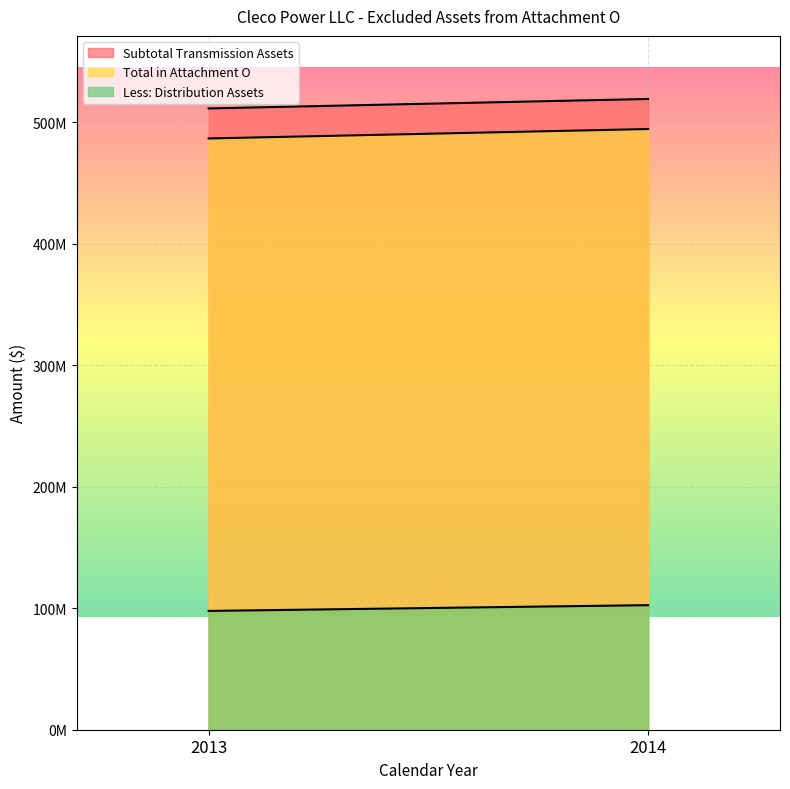

Reading left to right, what are all the values shown in this chart?

Subtotal Transmission Assets: 2013=511233962	2014=519024709
Total in Attachment O: 2013=486525231	2014=494287387
Less: Distribution Assets: 2013=97753914	2014=102501097